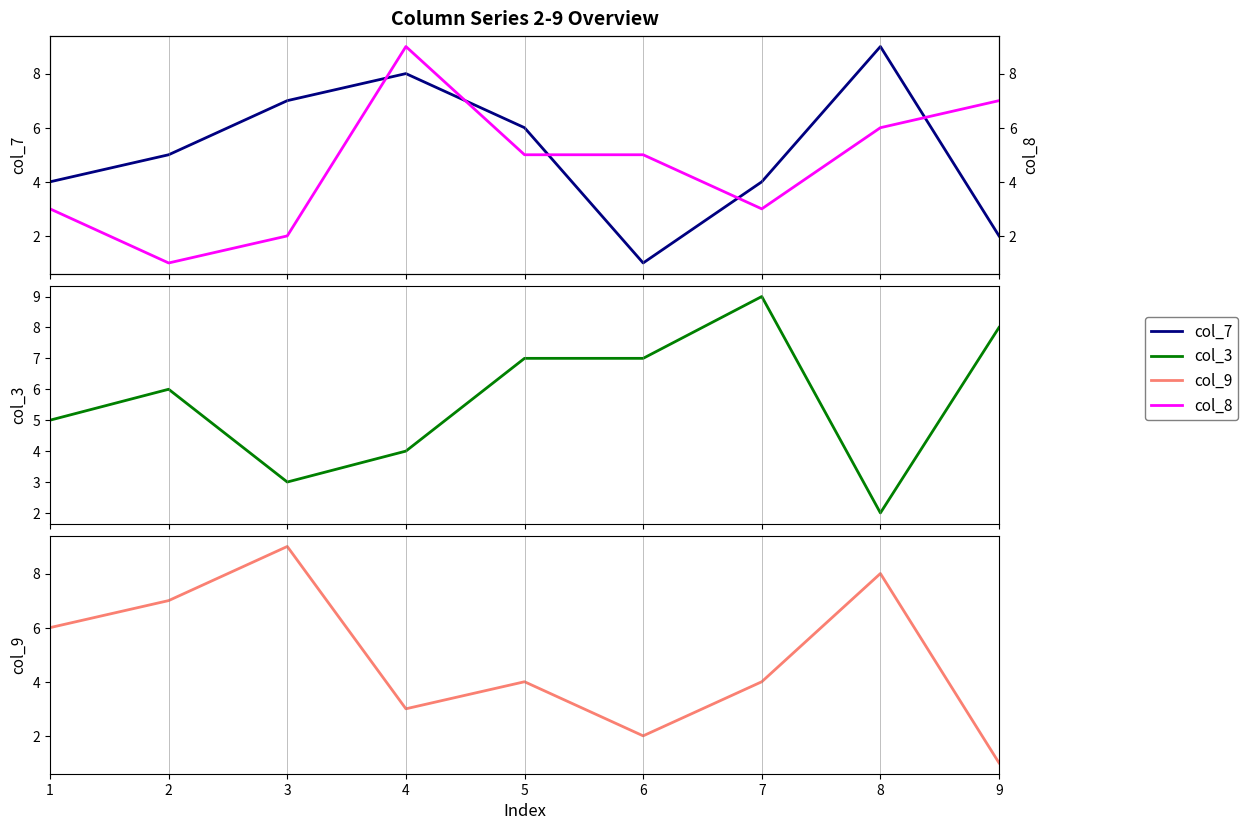

Which category has the lowest value across all series?

6